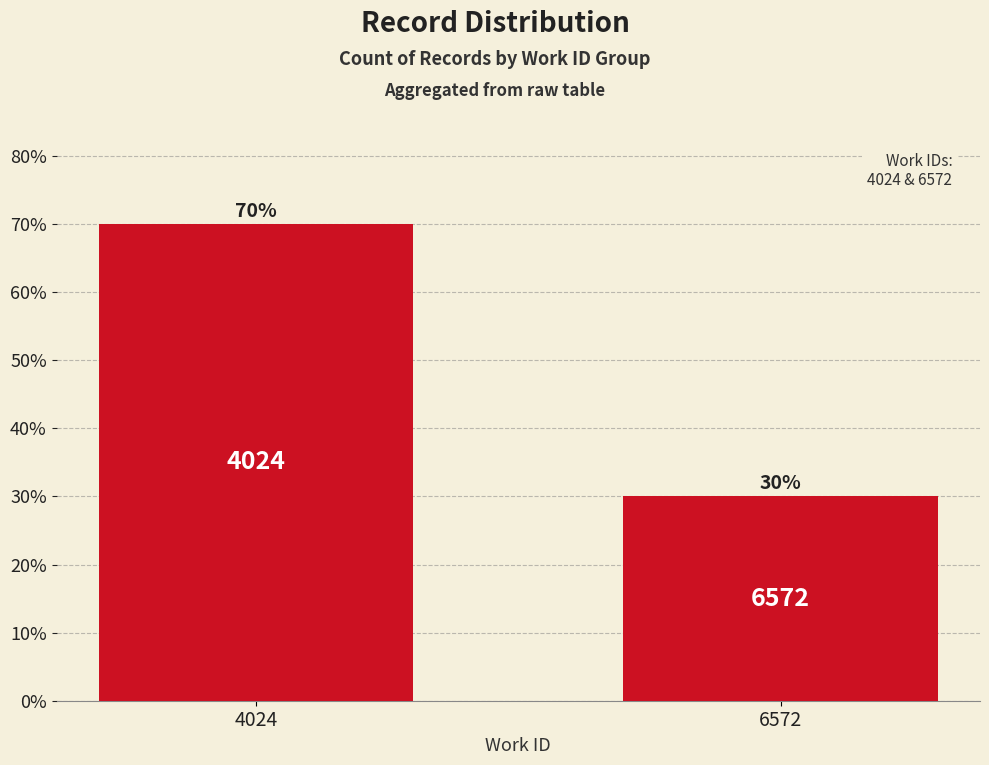

What is the value of the 1st bar from the left?

0.7